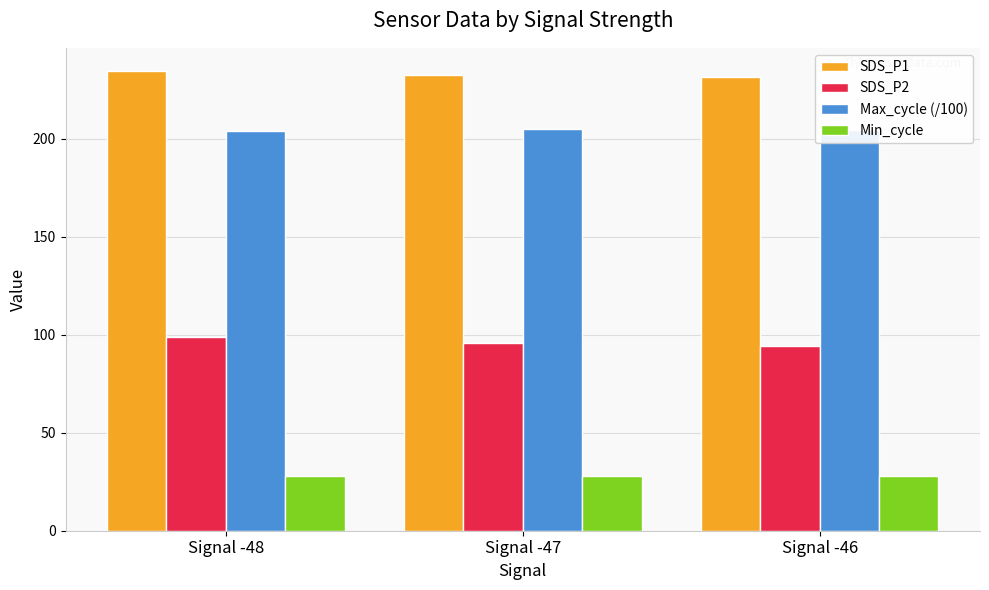

List the series in order of their peak value, highest first.

SDS_P1, Max_cycle (/100), SDS_P2, Min_cycle